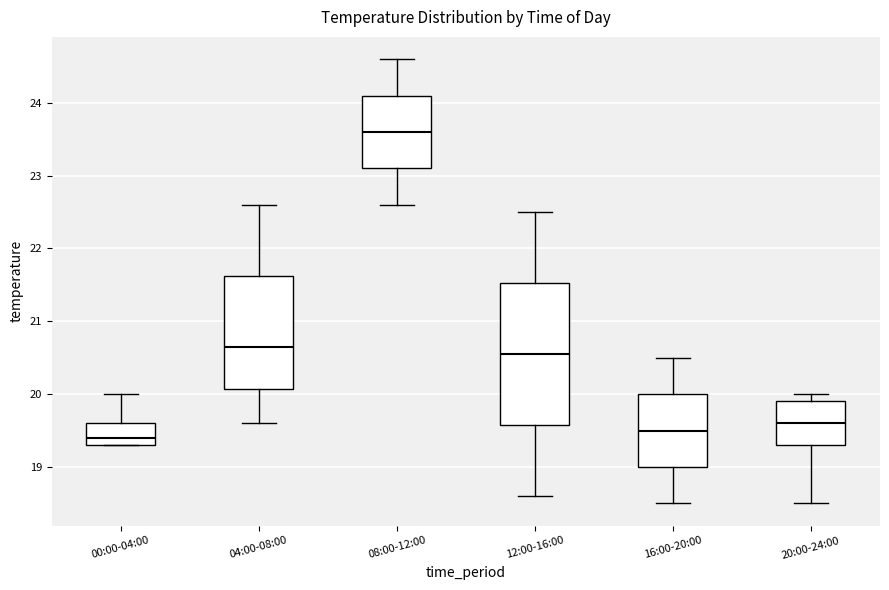

Which box's median line is the highest?

08:00-12:00